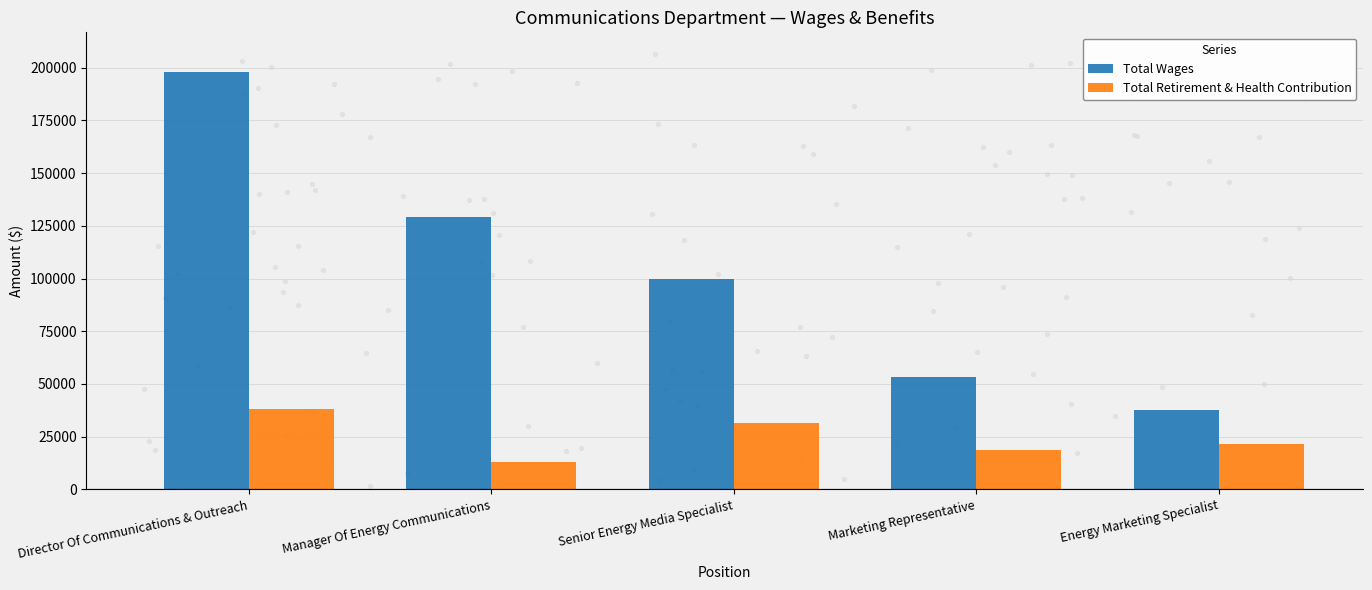

What are all the series names shown in the legend?

Total Wages, Total Retirement & Health Contribution